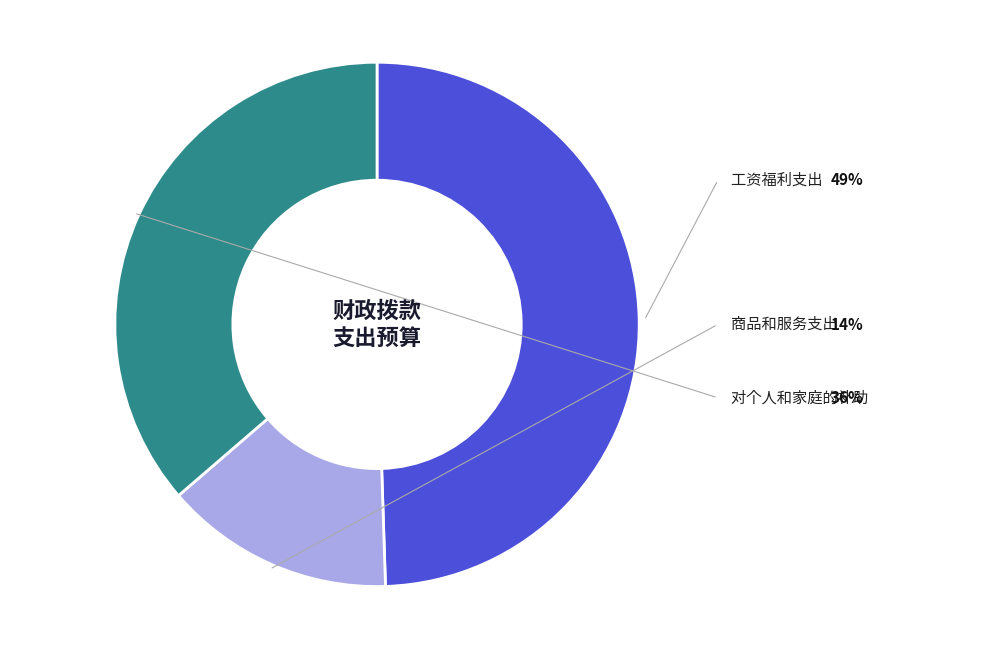

Is there a majority slice in this chart?

No